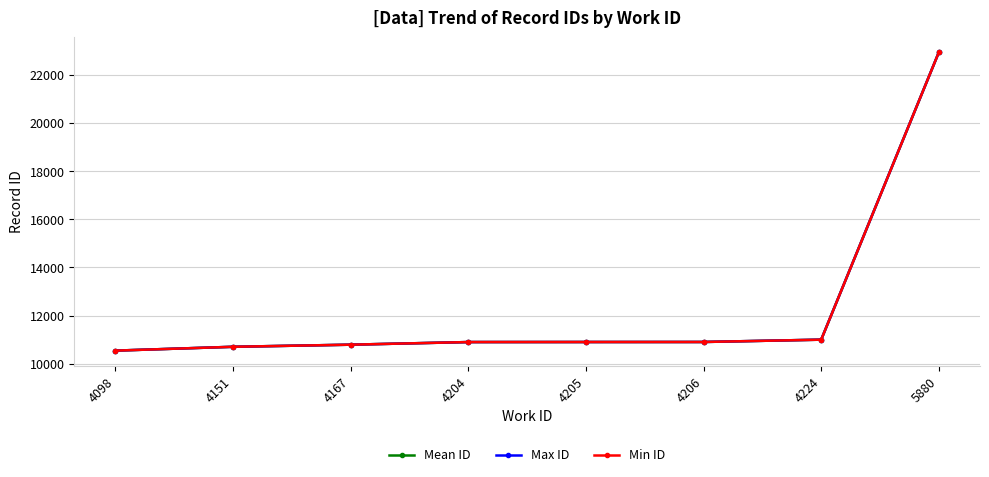

What are all the series names shown in the legend?

Mean ID, Max ID, Min ID